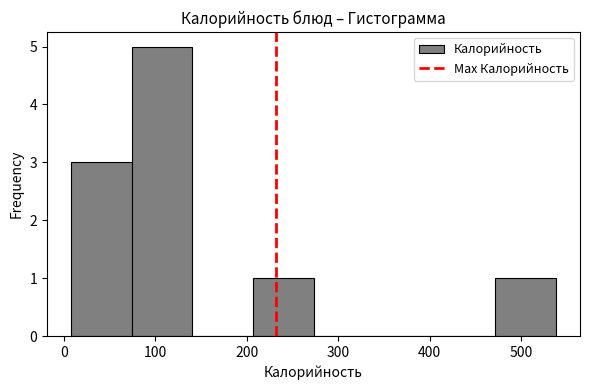

Which range on the x-axis has the tallest bar?

70 to 140